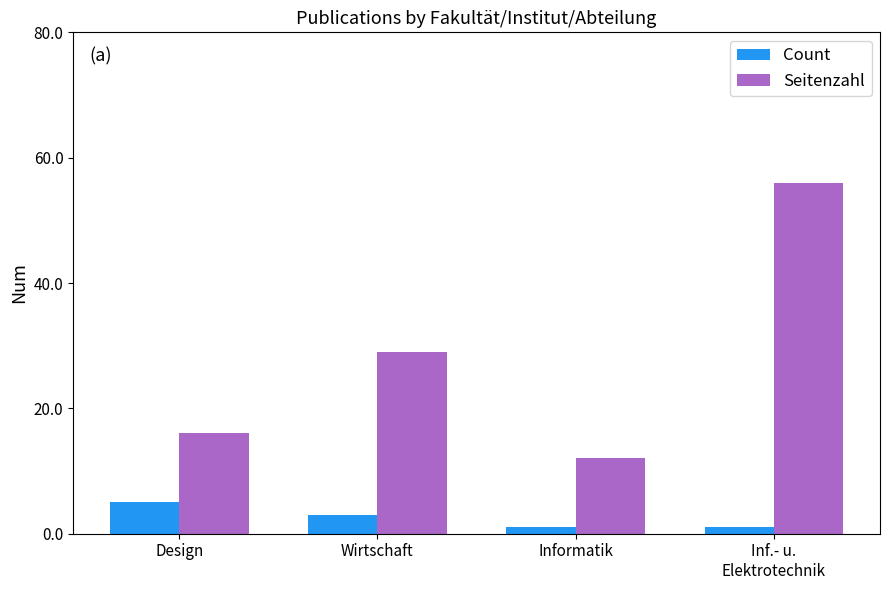

What is the maximum value for Seitenzahl?

56